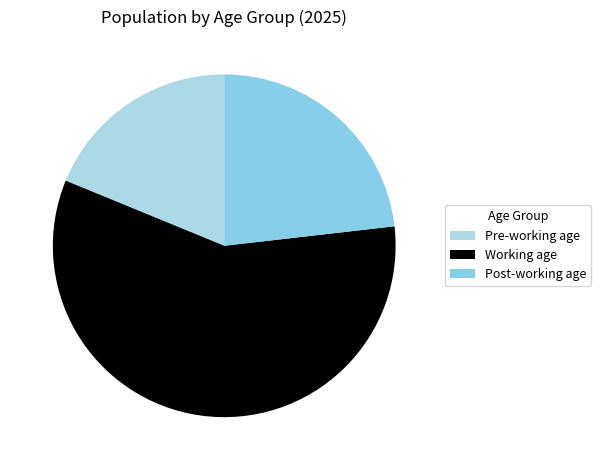

Combined, do Pre-working age and Working age account for over 50%?

Yes